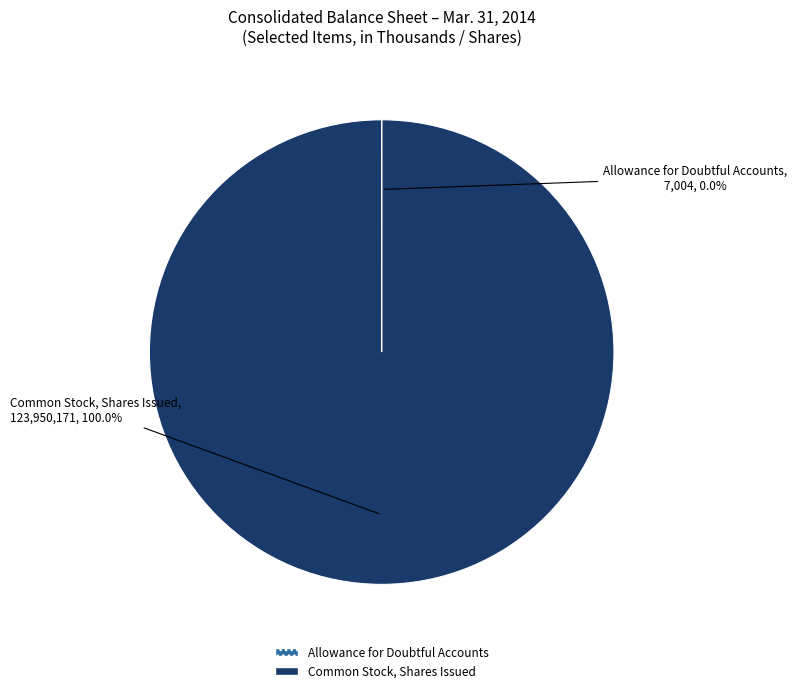

Is there a majority slice in this chart?

Yes